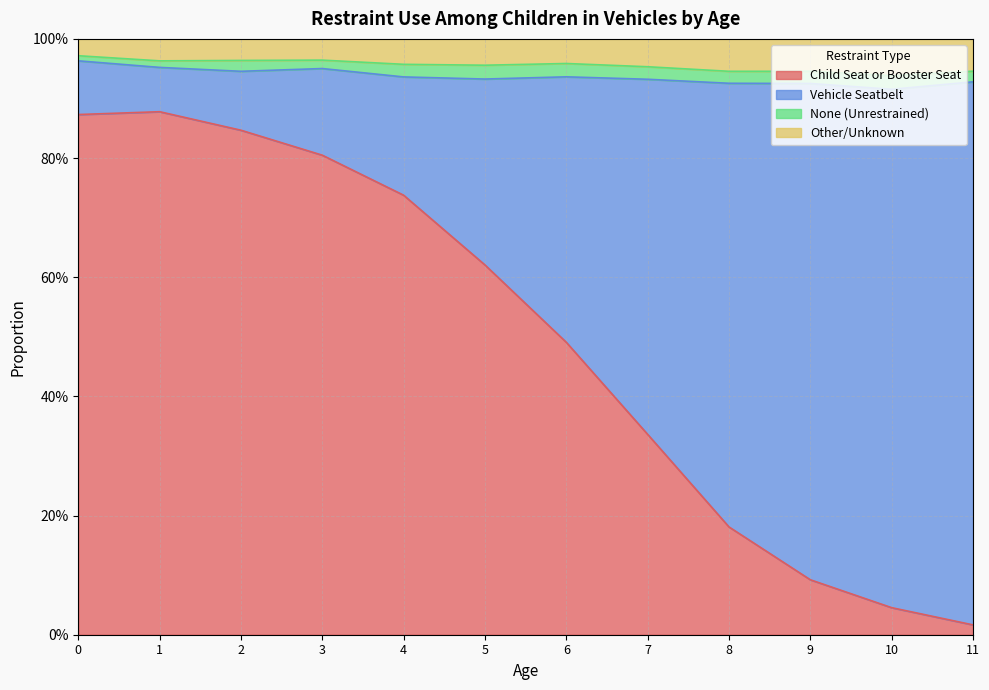

Does the chart display data point markers on the line(s)?

No